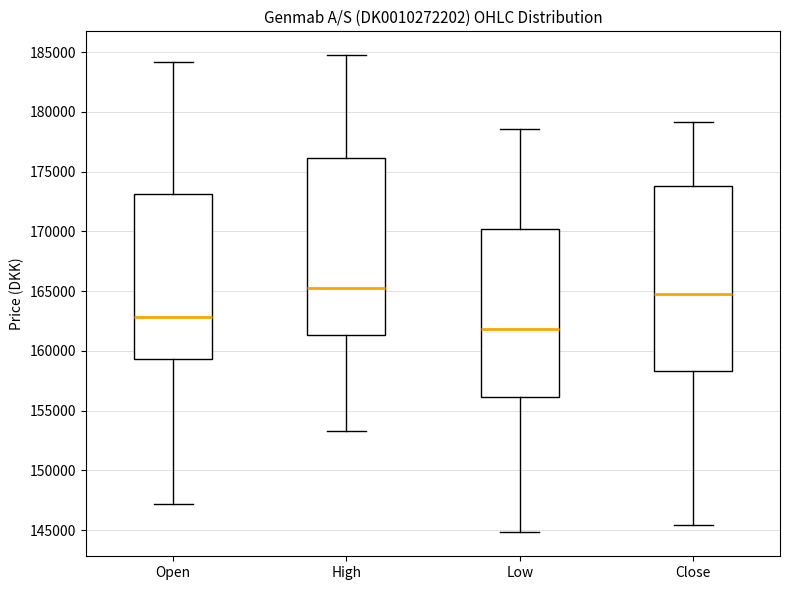

Reading left to right, read every box against the y-axis: the position of its median line, the range the box covers, and the ends of its whiskers. The values are not printed on the chart, so give them approximately, as read against the axis.

Open: median 163000, box 159500 to 173000, whiskers 147000 to 184000
High: median 165000, box 161500 to 176000, whiskers 153500 to 184500
Low: median 162000, box 156000 to 170000, whiskers 145000 to 178500
Close: median 164500, box 158500 to 174000, whiskers 145500 to 179000